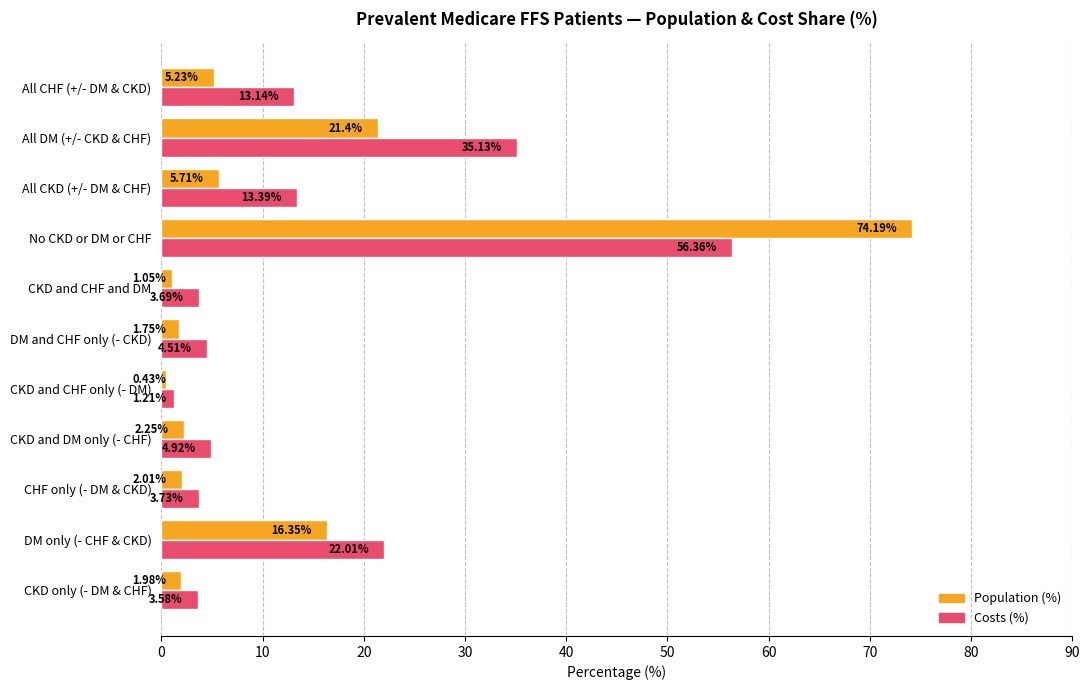

At which label is Population (%) closest to 37?

All DM (+/- CKD & CHF)